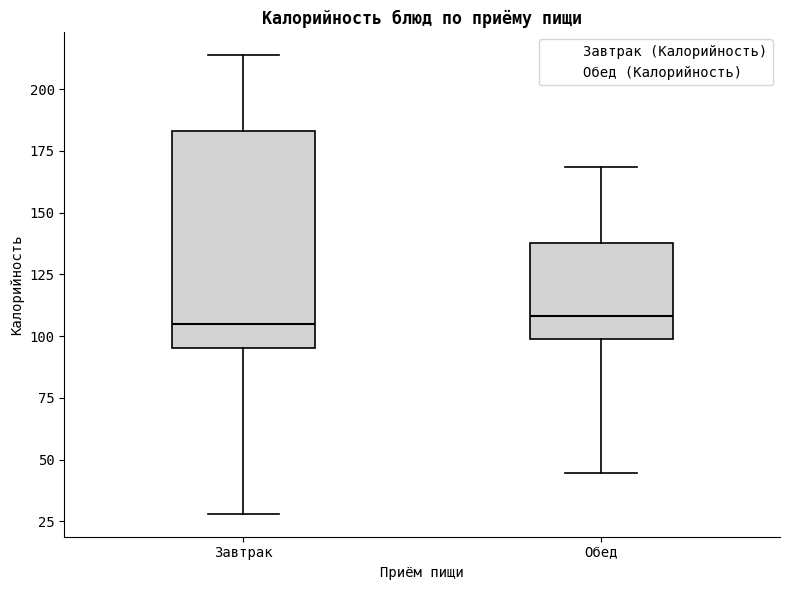

Reading left to right, transcribe this box plot: for each box, give where its median line is, the range the box spans, and where its two whiskers end, as read against the y-axis. The values are not printed on the chart, so give them approximately, as read against the axis.

Завтрак: median 105, box 95 to 185, whiskers 30 to 215
Обед: median 110, box 100 to 140, whiskers 45 to 170